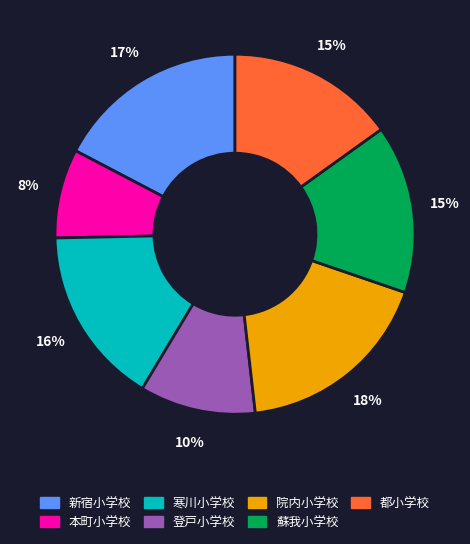

True or false: 登戸小学校 accounts for 10% of the total.

True